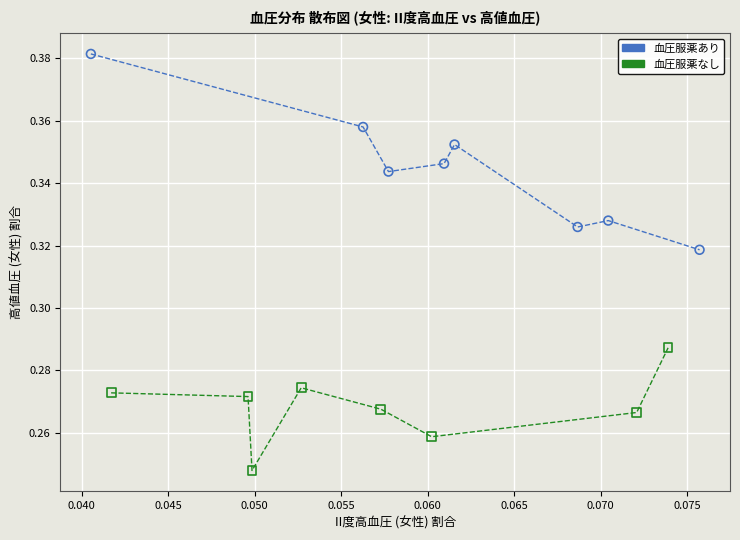

Which series has the widest spread of Y values?

血圧服薬あり